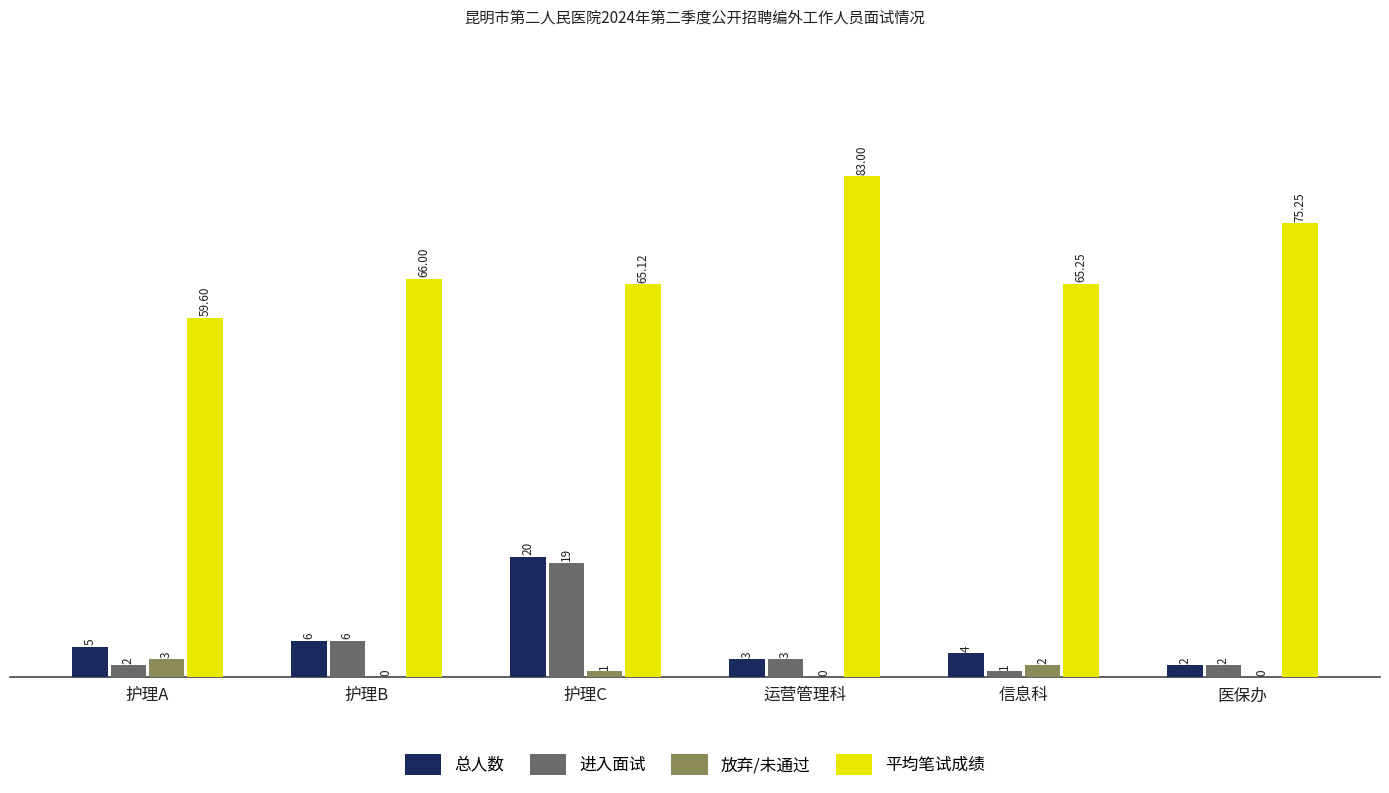

What is the average value of the 进入面试 series?

5.5